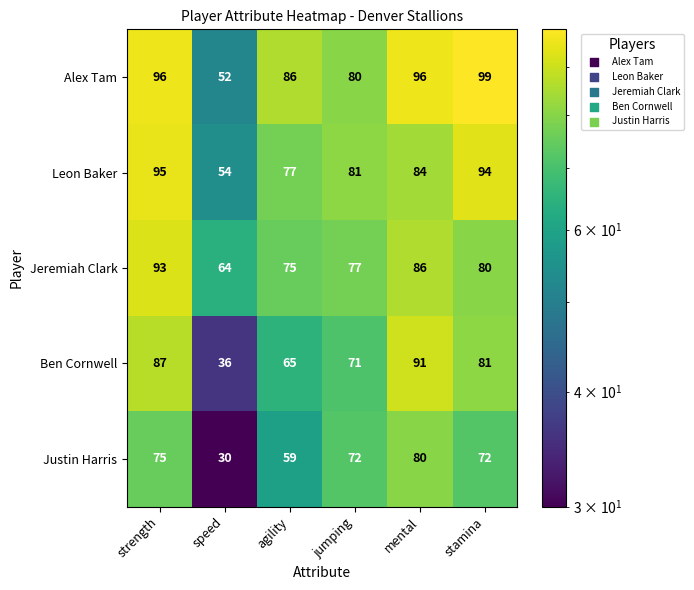

What value does the Leon Baker series have at stamina, to the nearest 10?

90